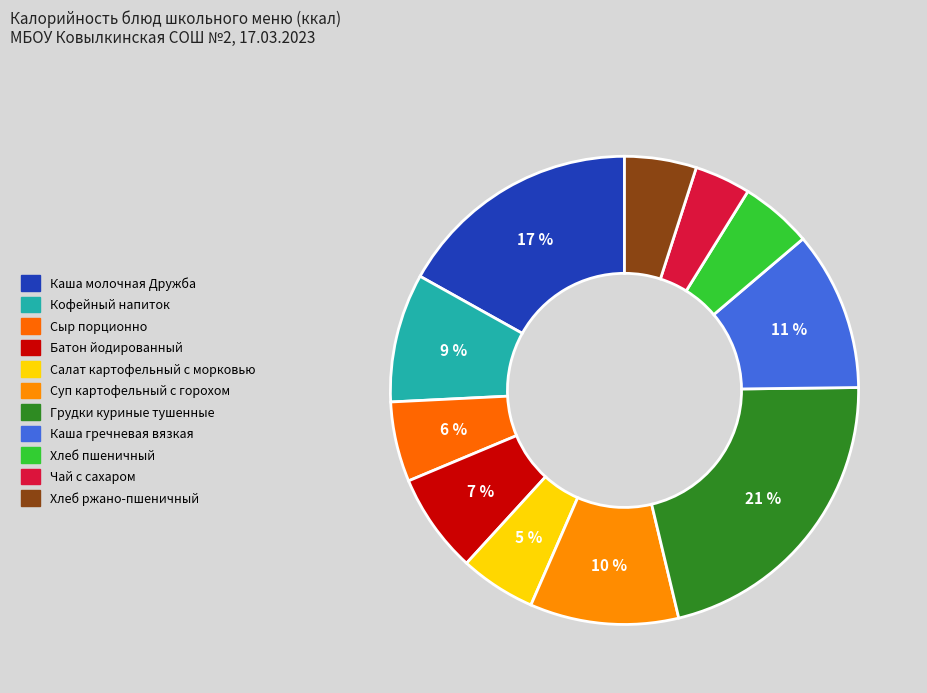

To the nearest percent, what percentage of the pie is Суп картофельный с горохом?

10%